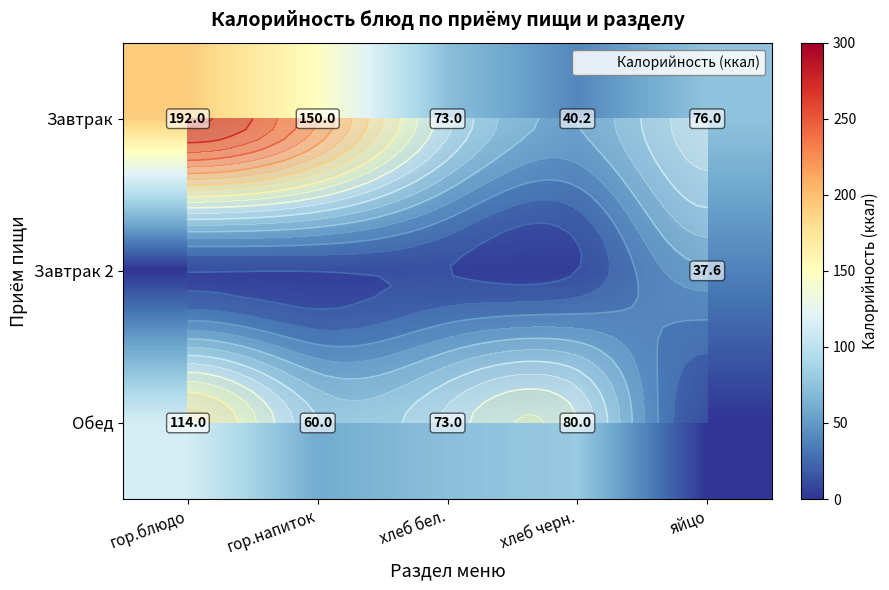

List the series in order of their overall mean, lowest first.

Завтрак 2, Обед, Завтрак